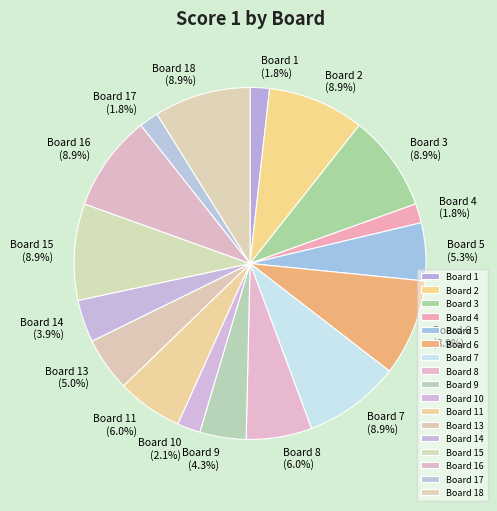

True or false: Board 15 accounts for 9% of the total.

True